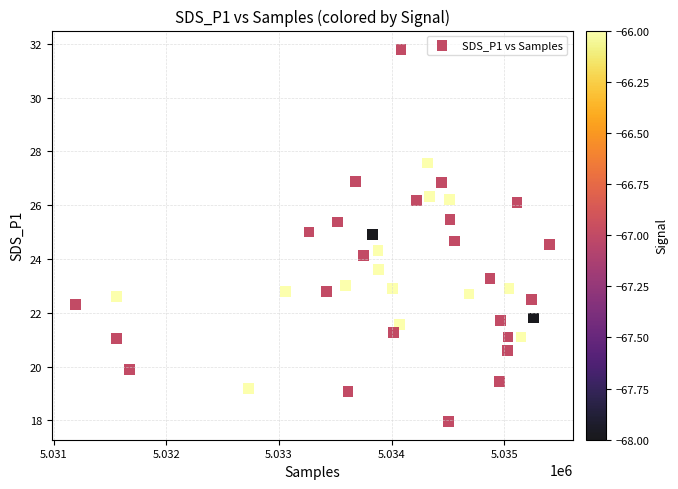

What is the range of X values (max minus min)?

4209.0